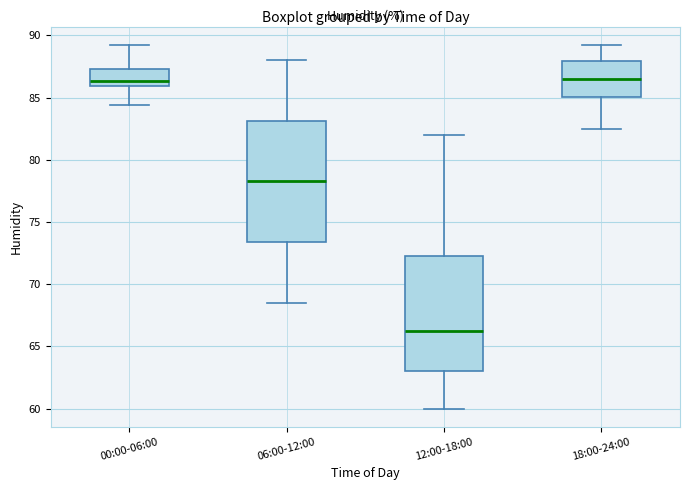

Which box has the lowest median line?

12:00-18:00